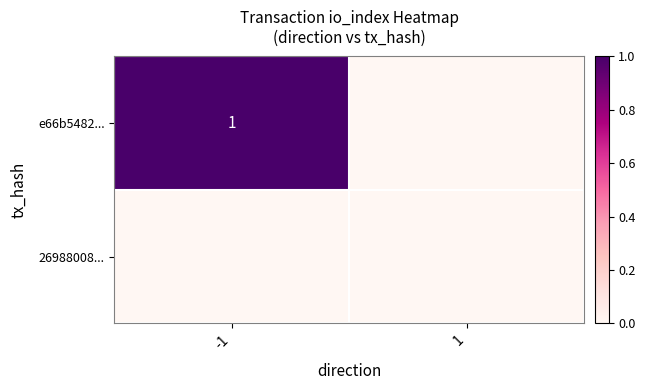

The value of 26988008... at -1 is 0. True or false?

True